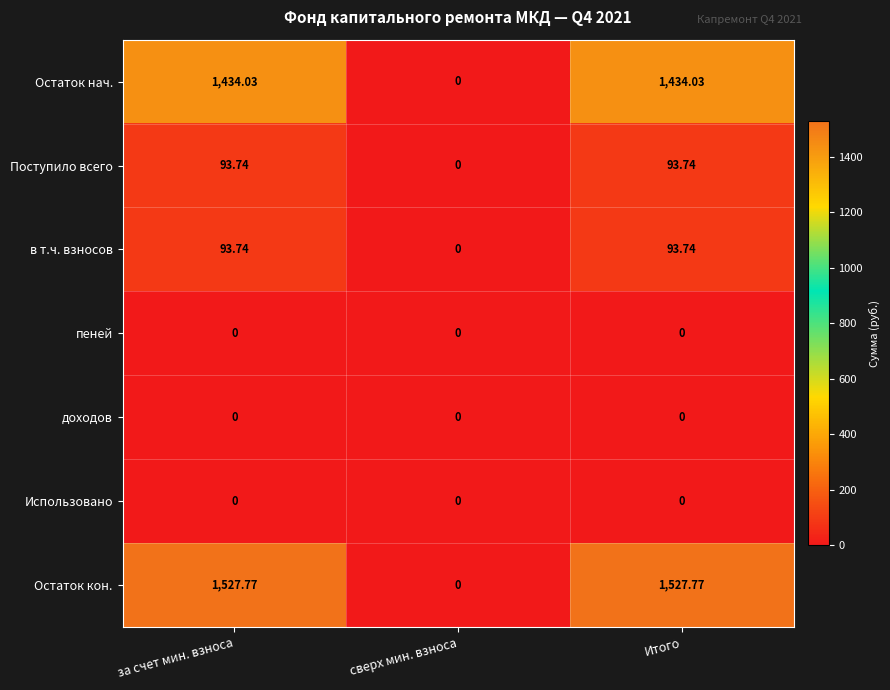

Which series has the widest spread of values?

Остаток кон.